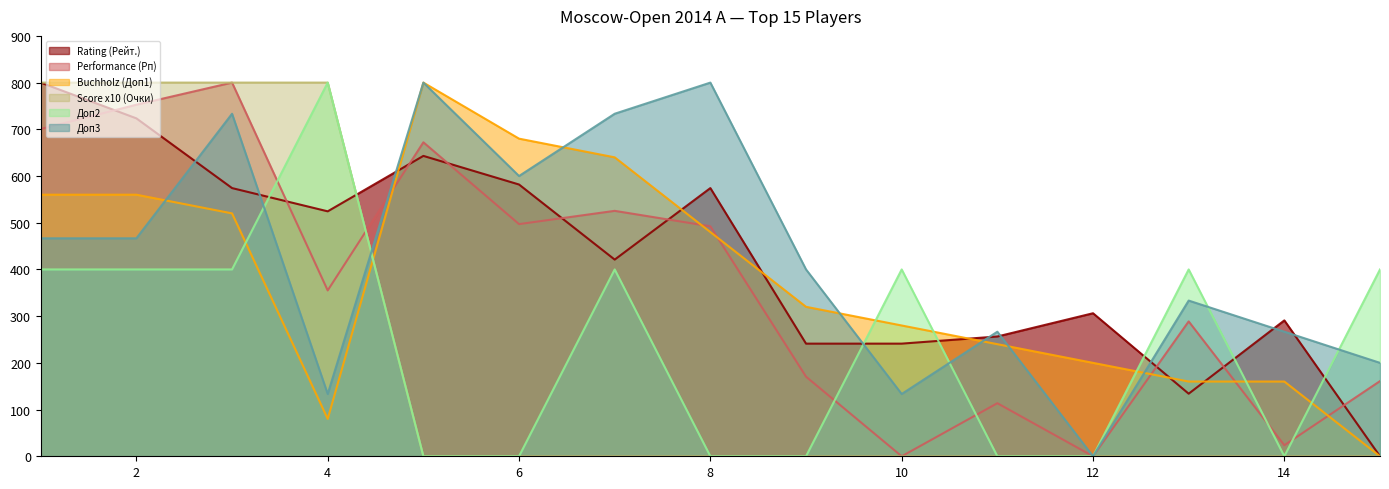

True or false: Score x10 (Очки) has more than 1 interior local peaks.

False